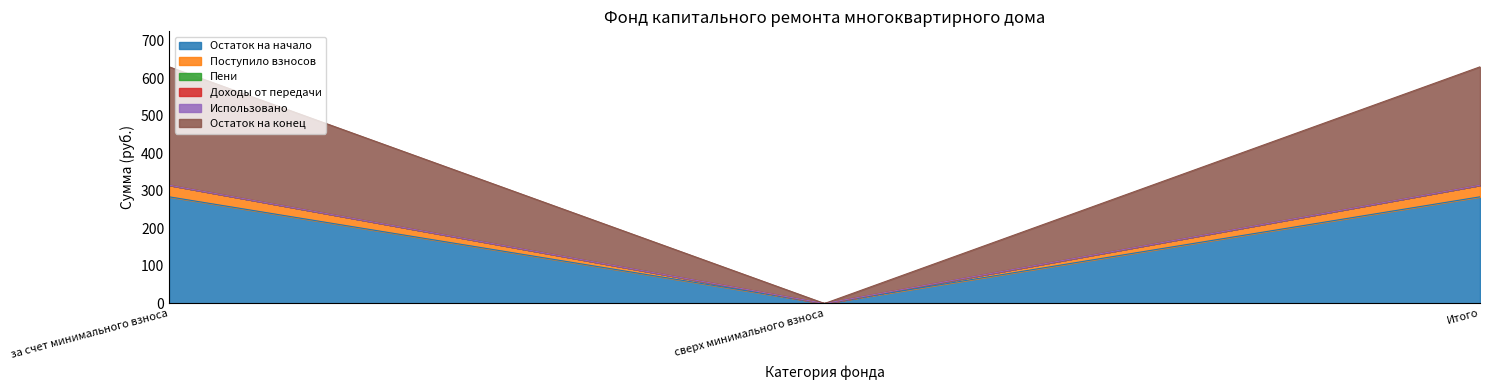

True or false: Остаток на начало has a value of -173.8 at сверх минимального взноса.

False